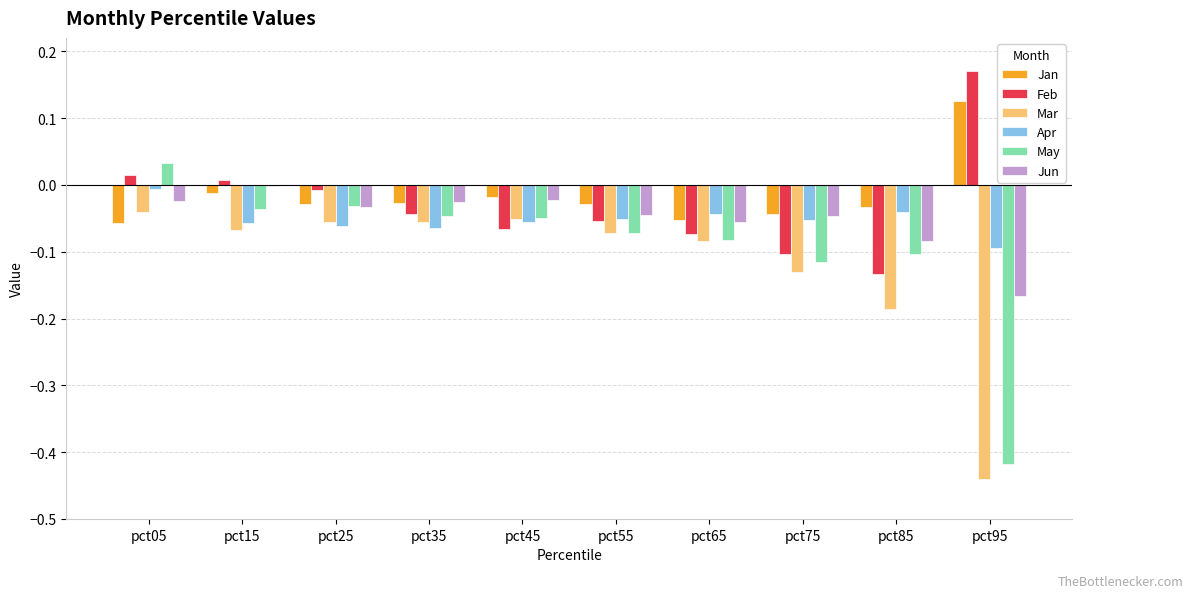

Which label corresponds to the smallest value in the chart?

pct95